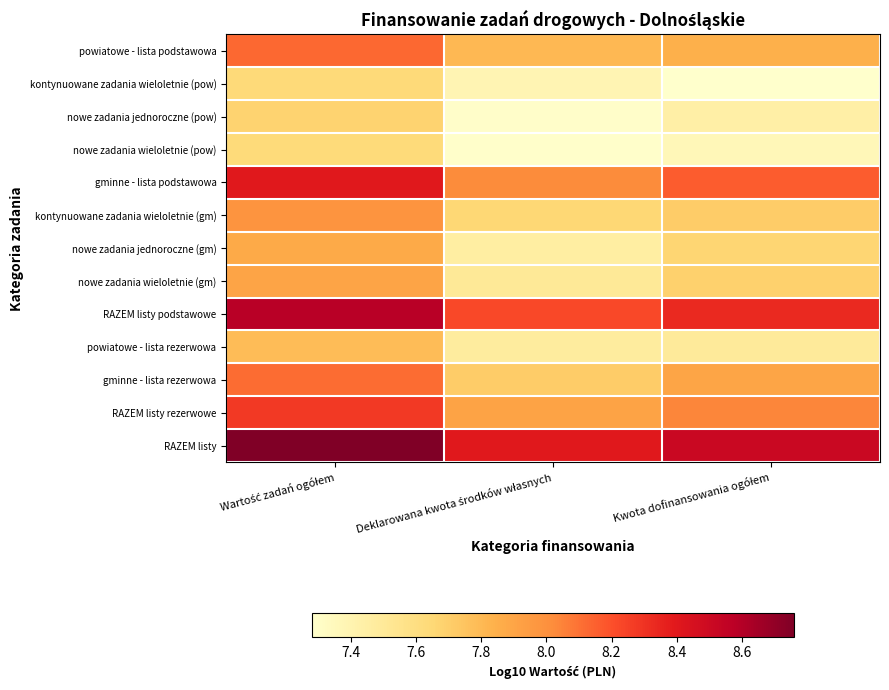

What is the total value across all series at Wartość zadań ogółem?

104.8